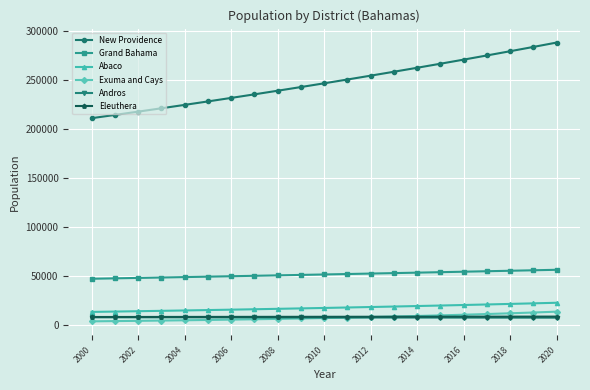

What is the value of the Grand Bahama point at the 2nd from the left?

47414